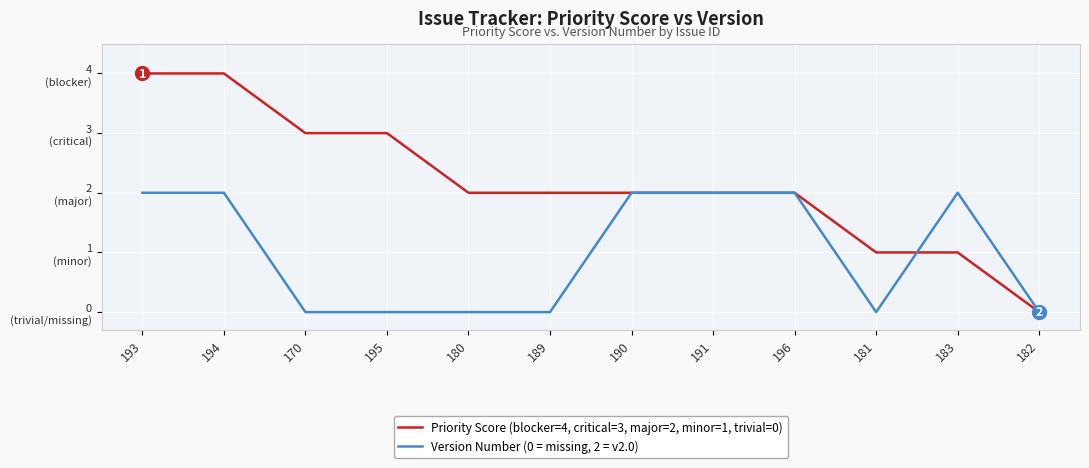

List the series in order of their overall mean, highest first.

Priority Score (blocker=4, critical=3, major=2, minor=1, trivial=0), Version Number (0 = missing, 2 = v2.0)